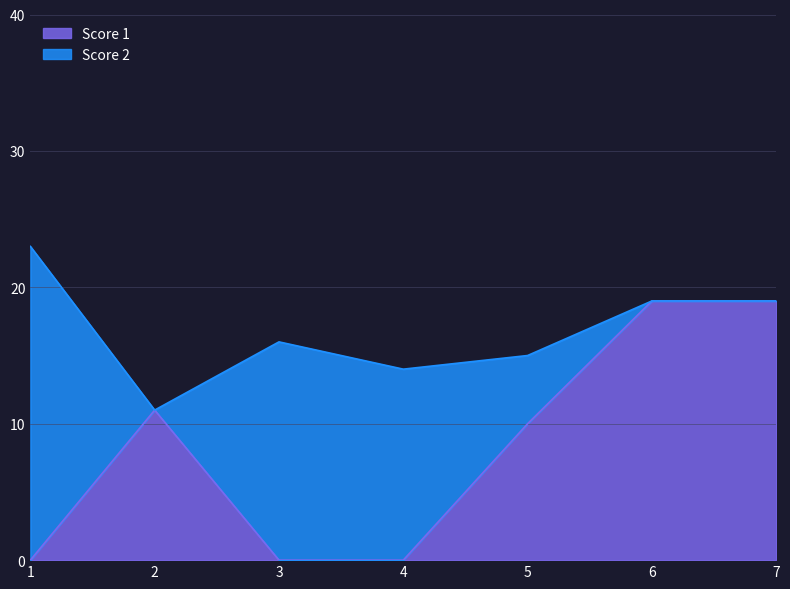

At which category does the chart reach its minimum across all series?

1